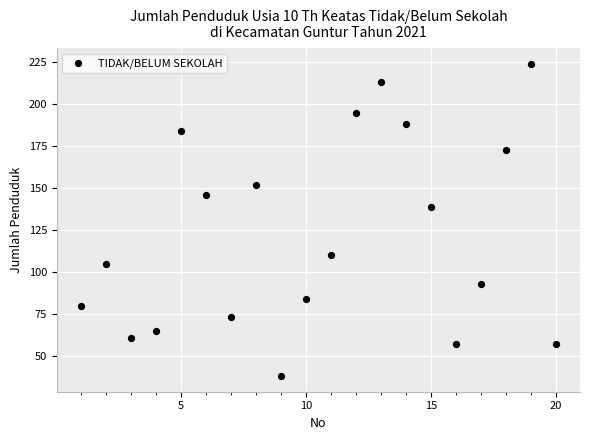

What Y value in the scatter plot is closest to 131?

139